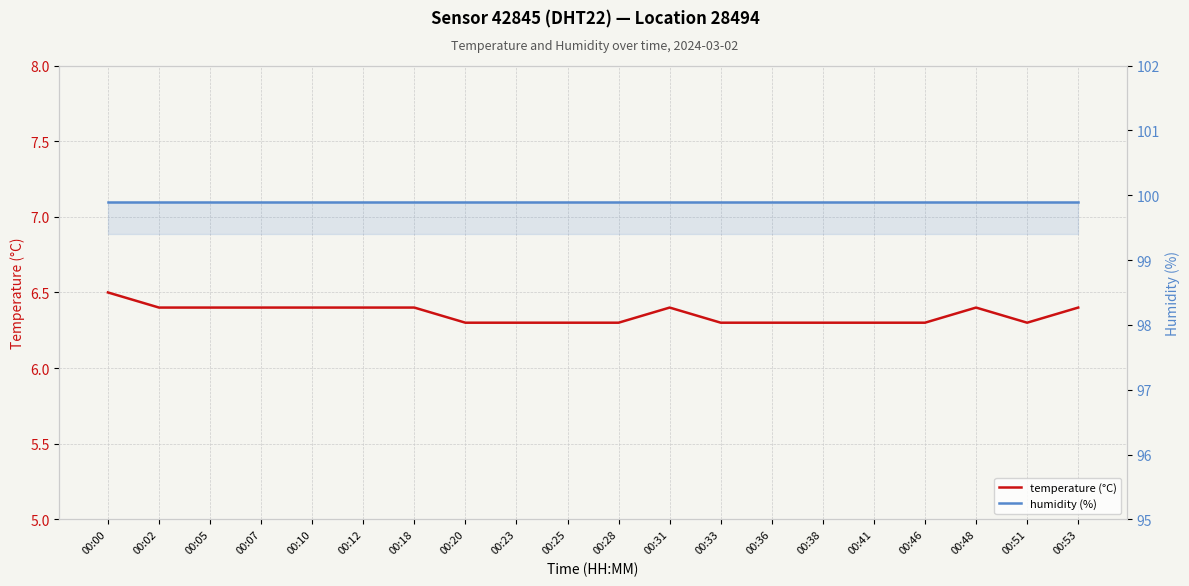

Between 00:07 and 00:25, which series saw the biggest shift?

temperature (°C)